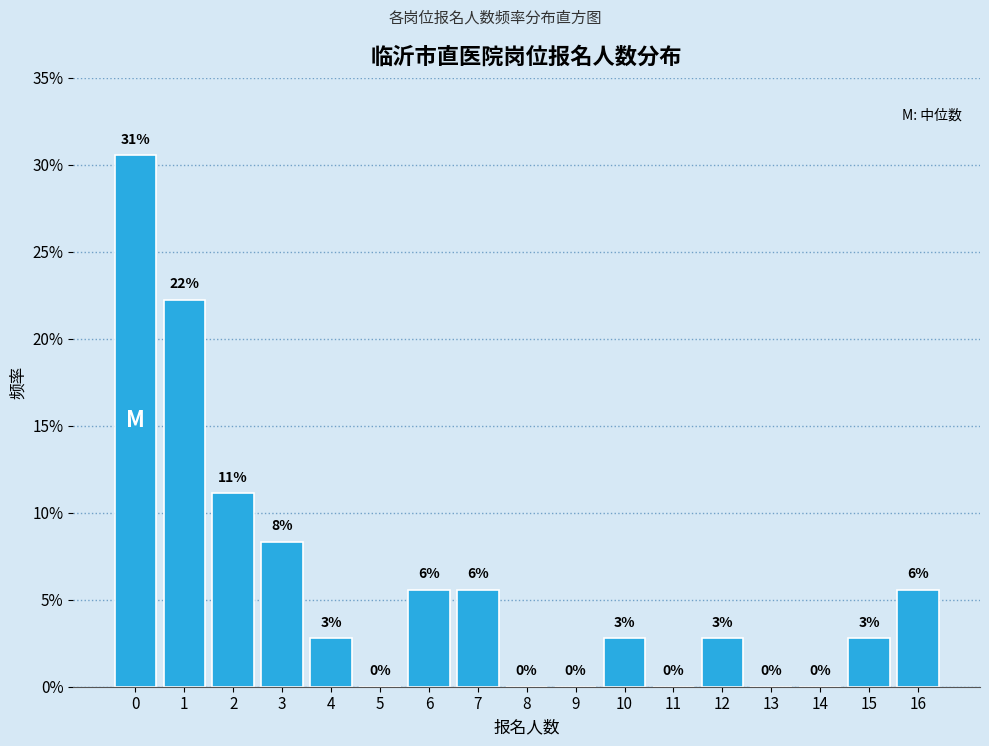

Are the bars horizontal?

No